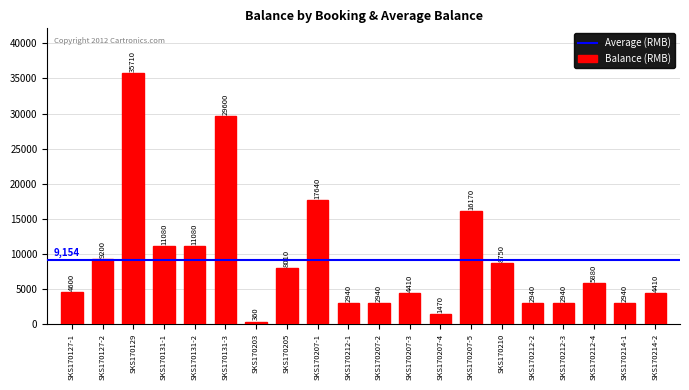

What is the value of the 12th bar from the left?

4410